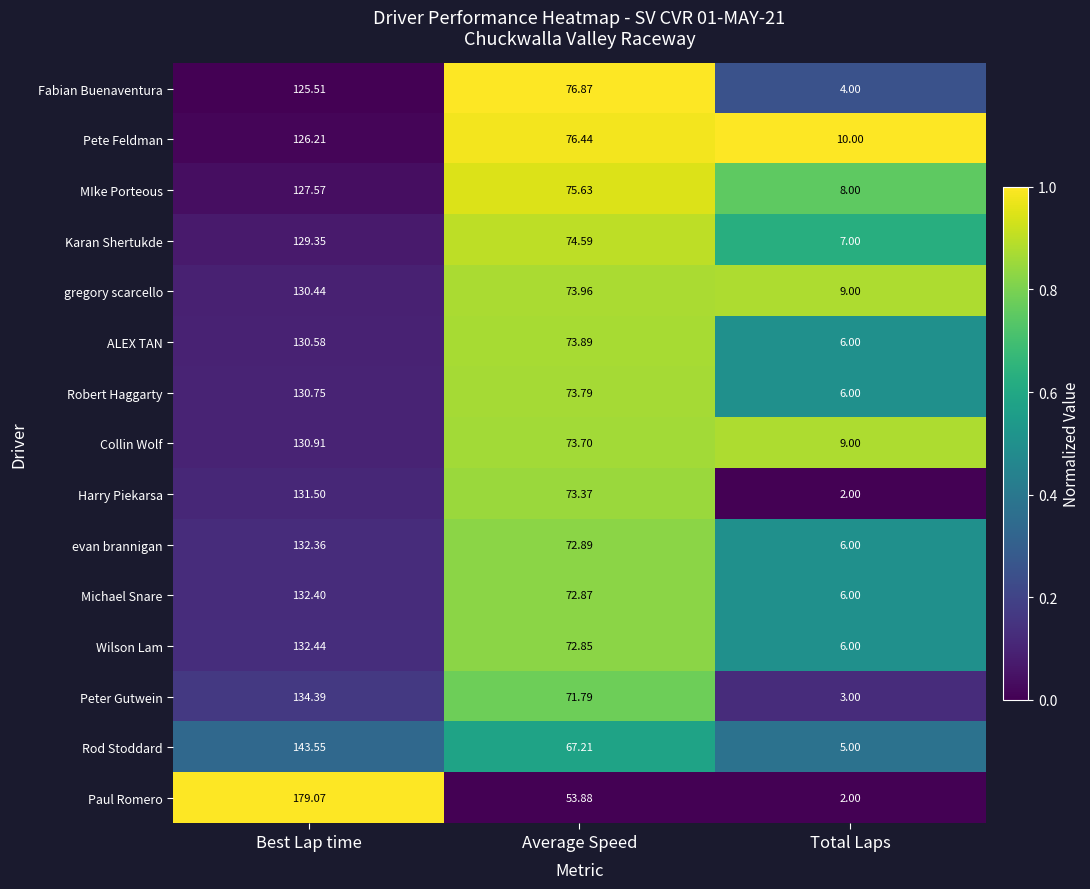

List the series in order of their peak value, lowest first.

Fabian Buenaventura, Pete Feldman, MIke Porteous, Karan Shertukde, gregory scarcello, ALEX TAN, Robert Haggarty, Collin Wolf, Harry Piekarsa, evan brannigan, Michael Snare, Wilson Lam, Peter Gutwein, Rod Stoddard, Paul Romero